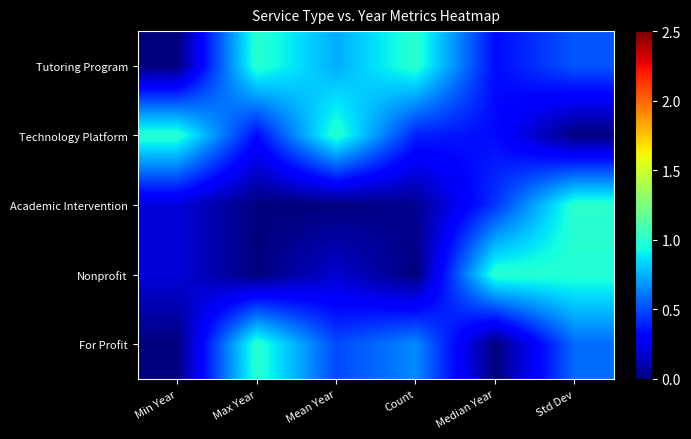

What is the spread (max minus min) of values at Median Year?

1.0